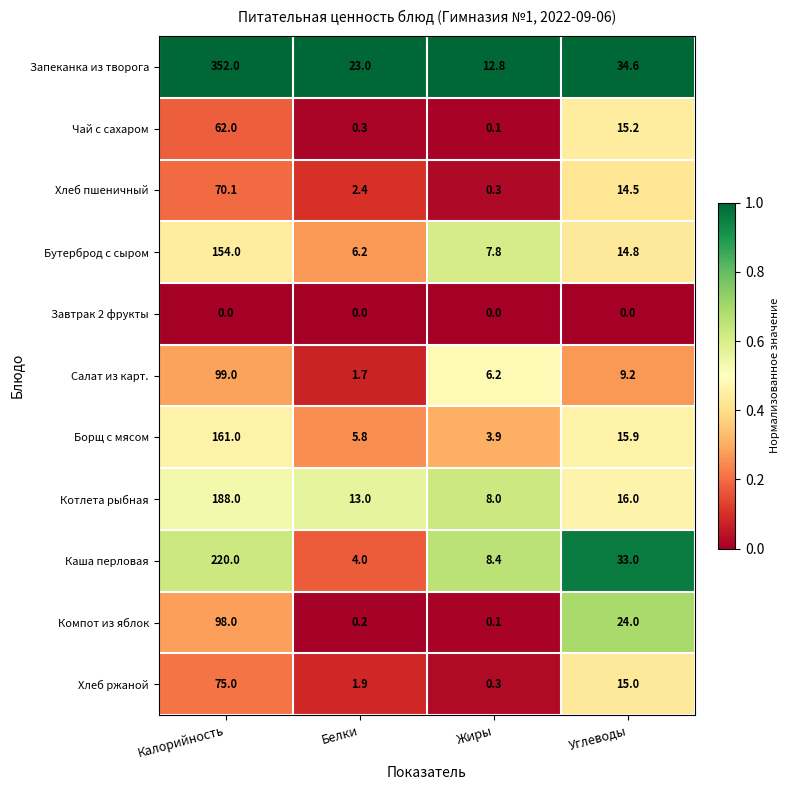

The value of Хлеб ржаной at Жиры is 0.3. True or false?

True